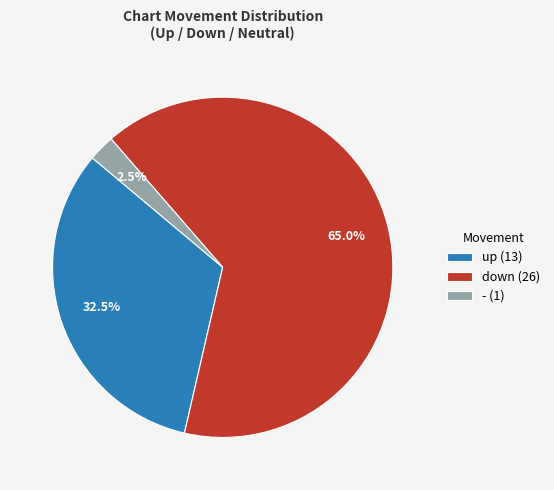

Is there a majority slice in this chart?

Yes